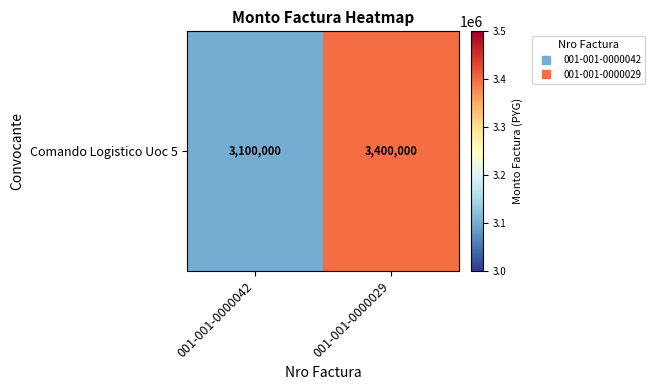

Rank the categories by value from highest to lowest.

001-001-0000029, 001-001-0000042